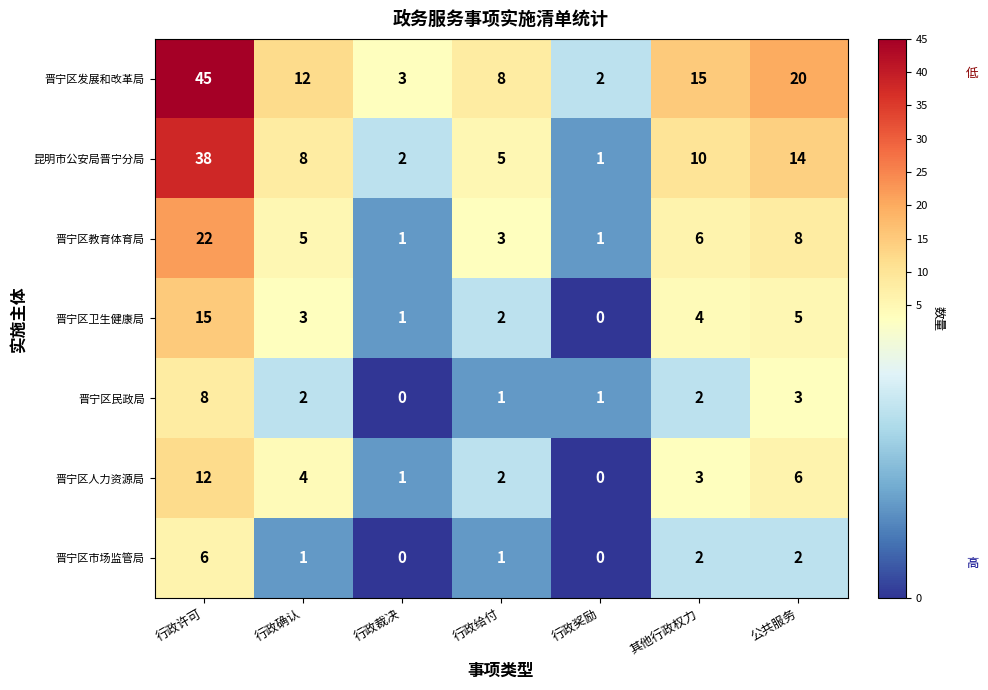

What is the maximum value shown in the chart?

45